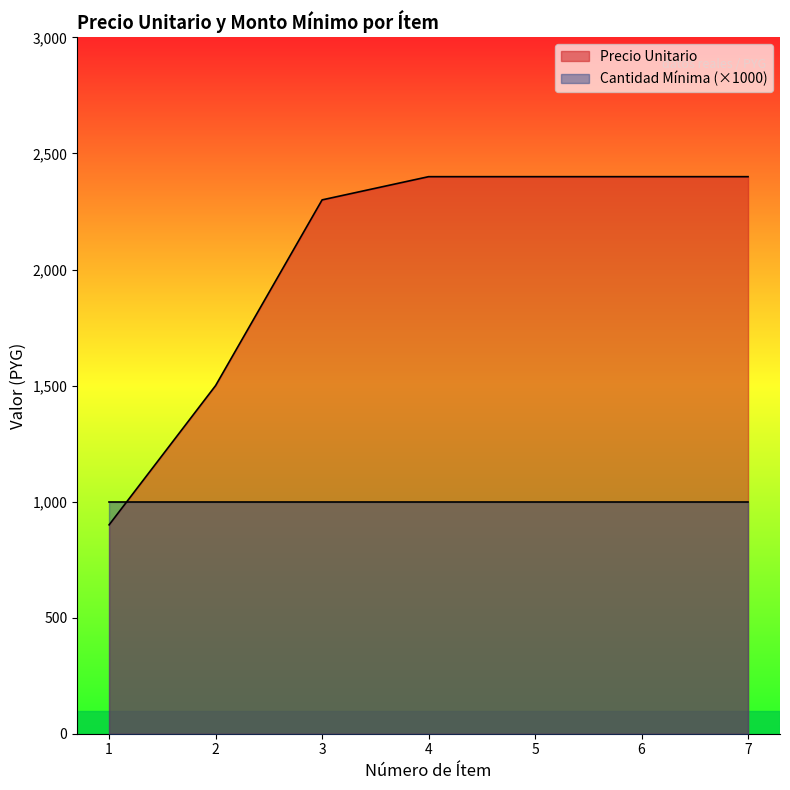

True or false: precio_unitario has a value of 210 at 1.

False